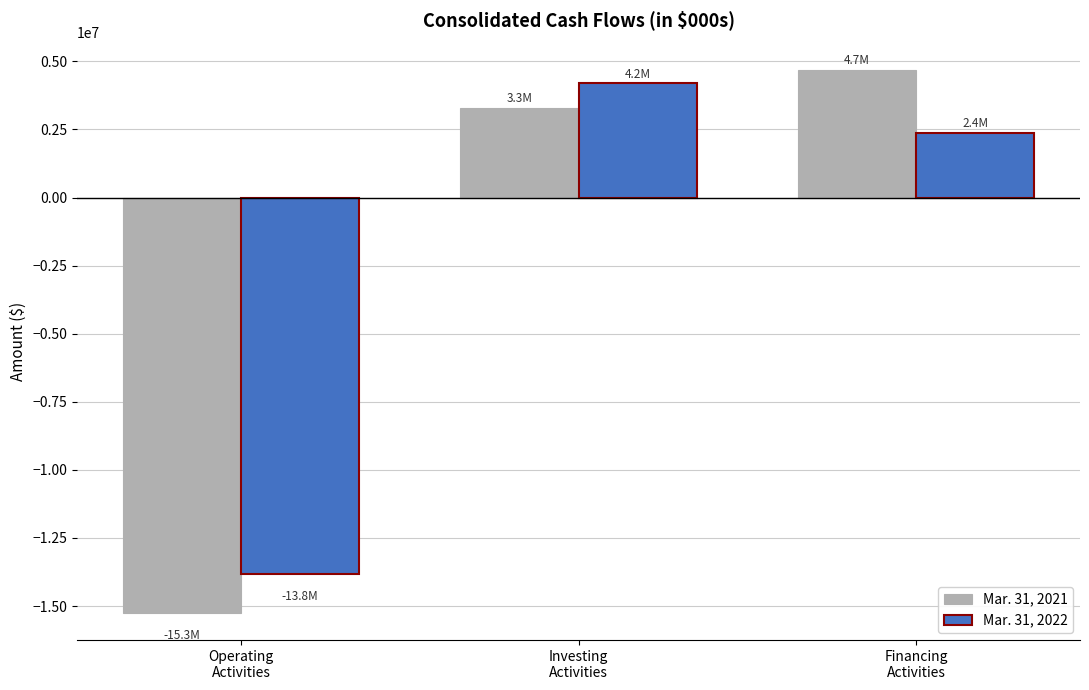

Is the value of Mar. 31, 2022 at Investing
Activities greater than the value of Mar. 31, 2021 at Operating
Activities?

Yes